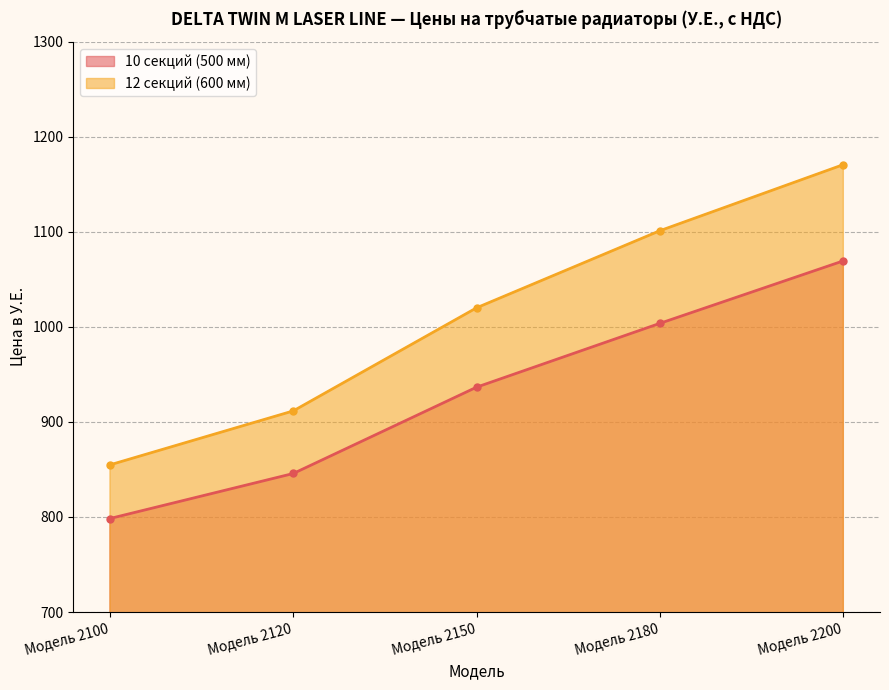

True or false: 10 секций (500 мм) and 12 секций (600 мм) intersect in this chart.

False